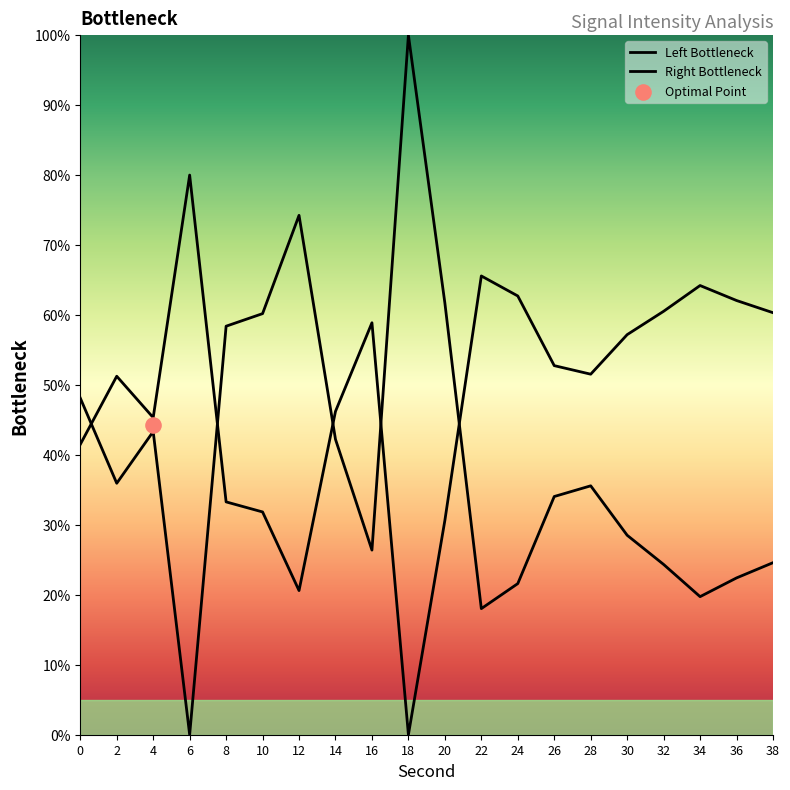

What are all the series names shown in the legend?

Left Bottleneck, Right Bottleneck